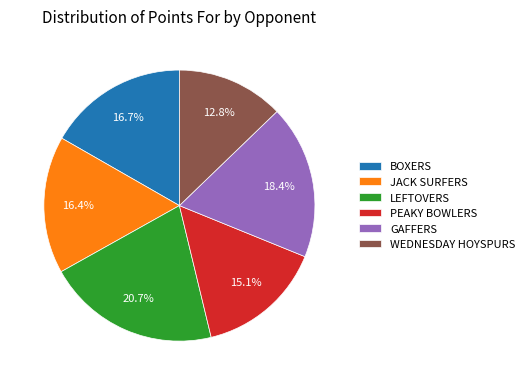

Between WEDNESDAY HOYSPURS and BOXERS, which is larger?

BOXERS